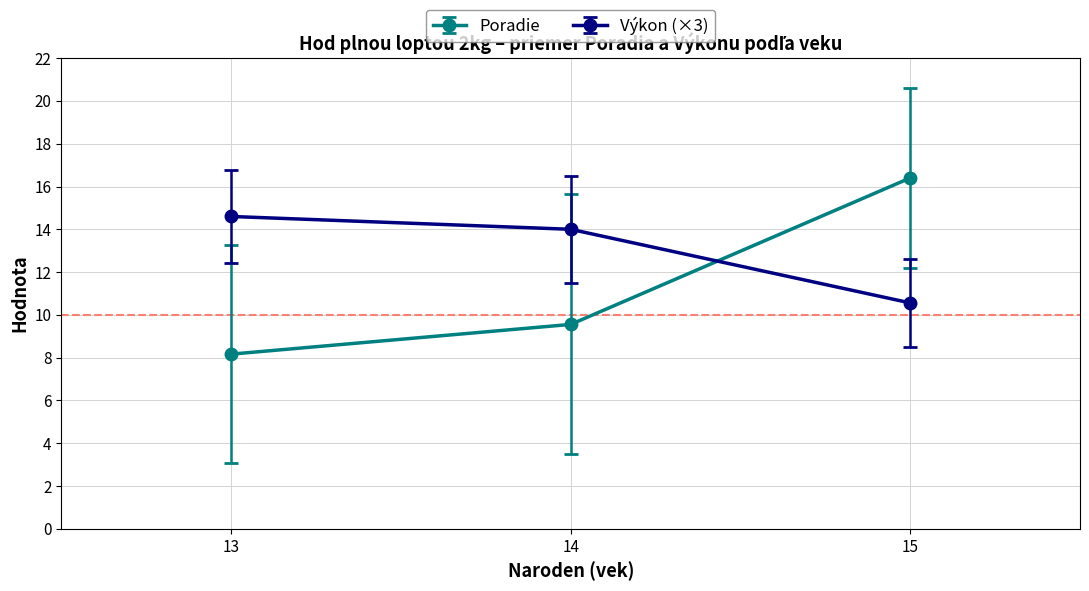

What is the difference between the maximum and minimum values in the Výkon (×3) series?

4.0